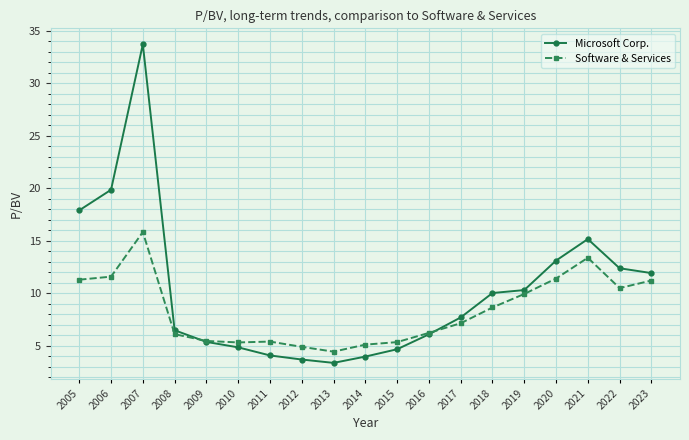

How many series are shown in this chart?

2